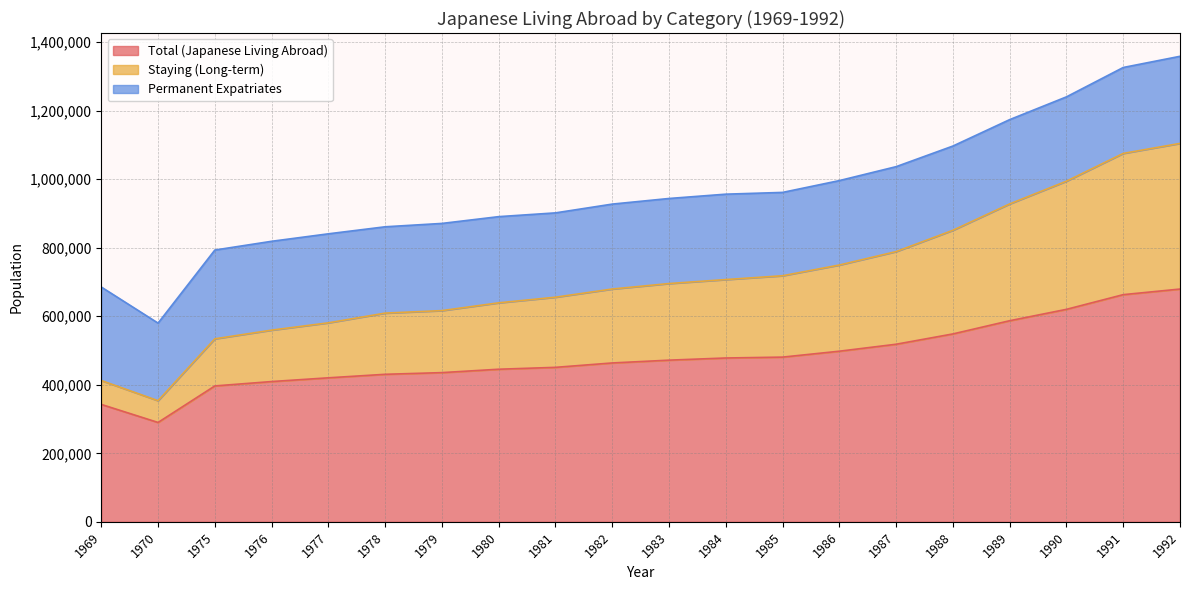

What is the difference between the maximum and second lowest values in the Total (Japanese Living Abroad) series?

336724